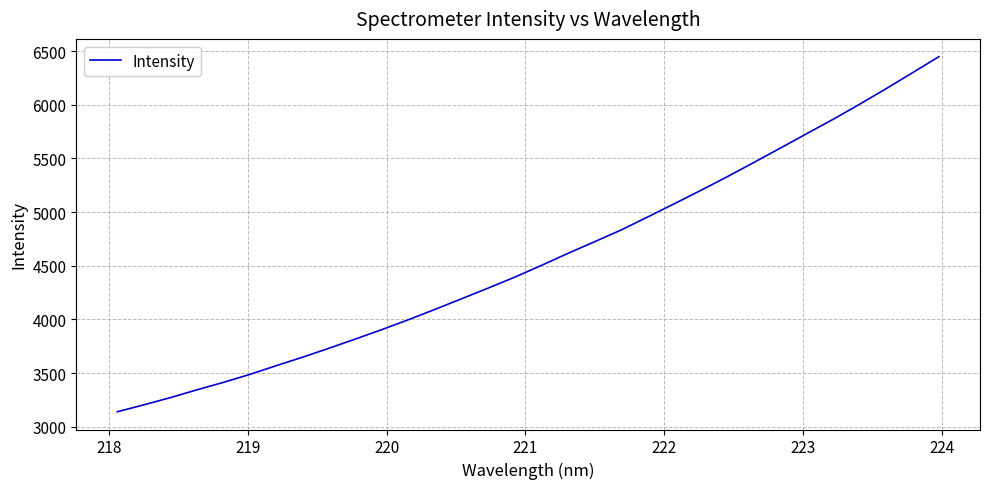

What is the smallest value displayed?

3139.9